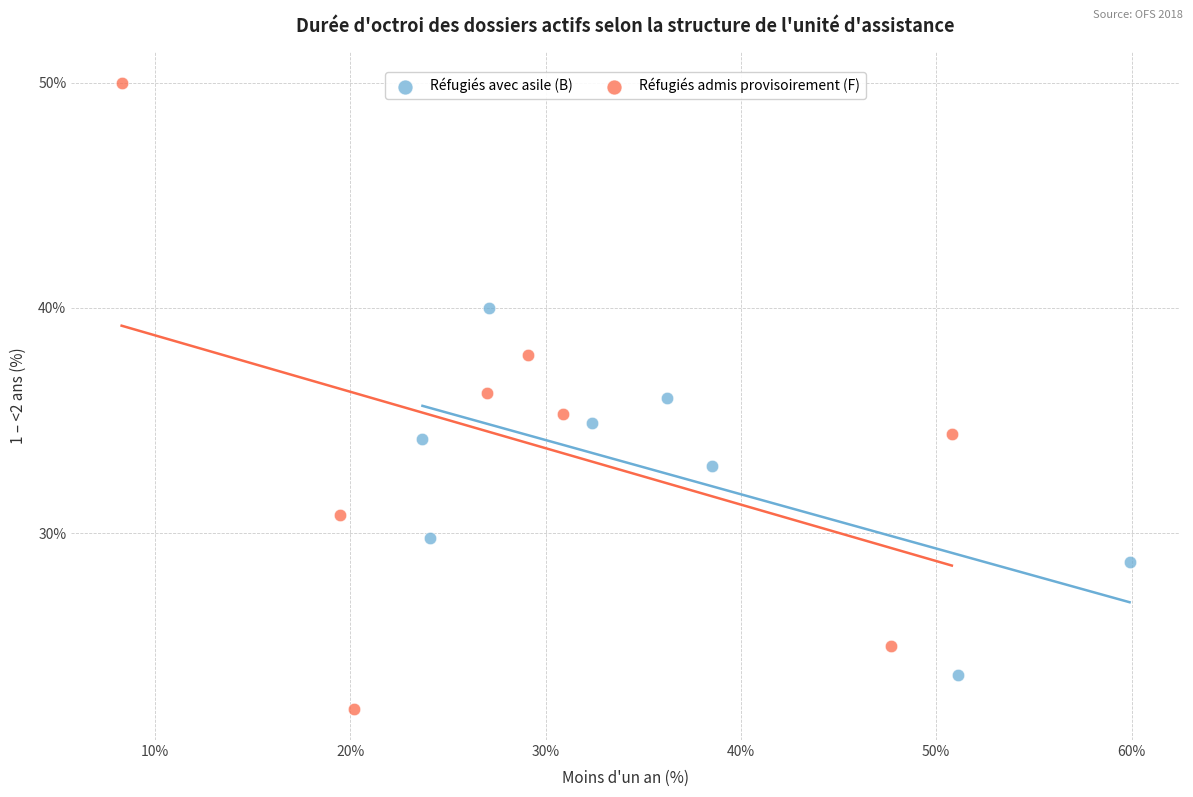

Which series contains the highest Y value?

Réfugiés admis provisoirement (F)